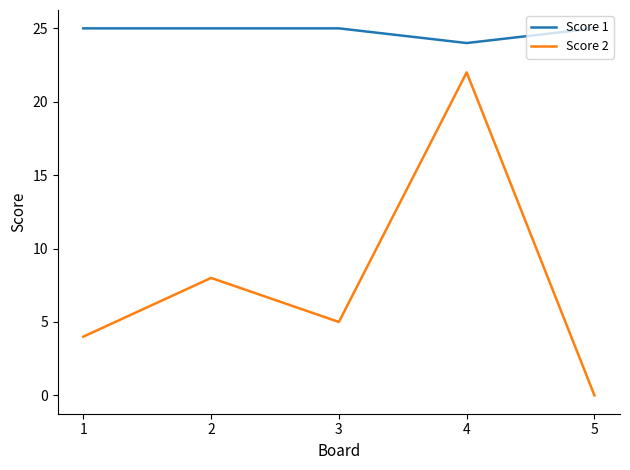

Which series has the widest spread of values?

Score 2